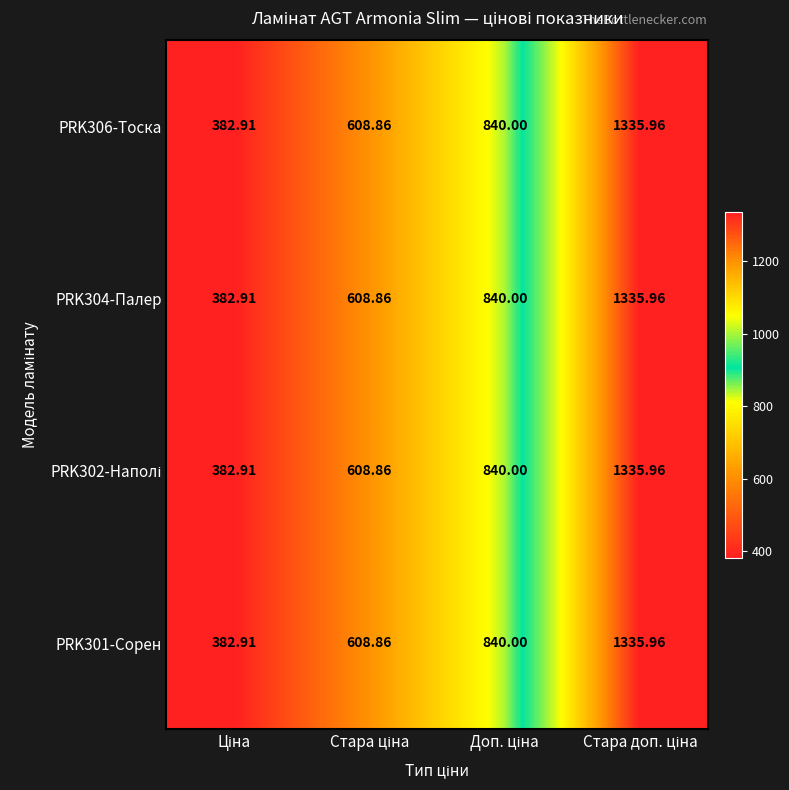

At how many categories does at least one series exceed 856?

1